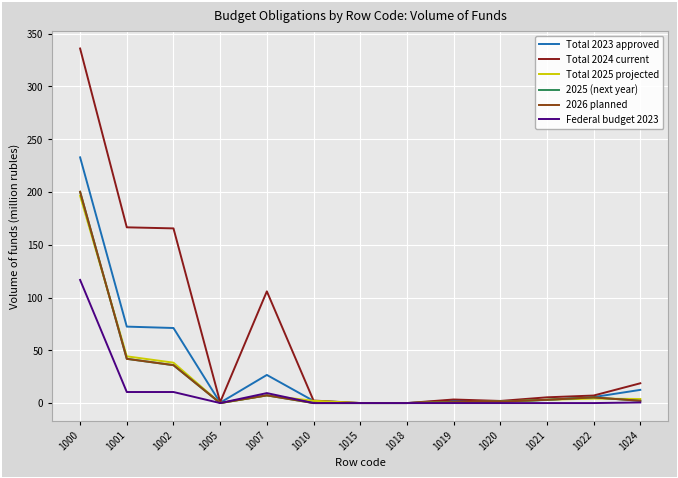

Does the chart display data point markers on the line(s)?

No